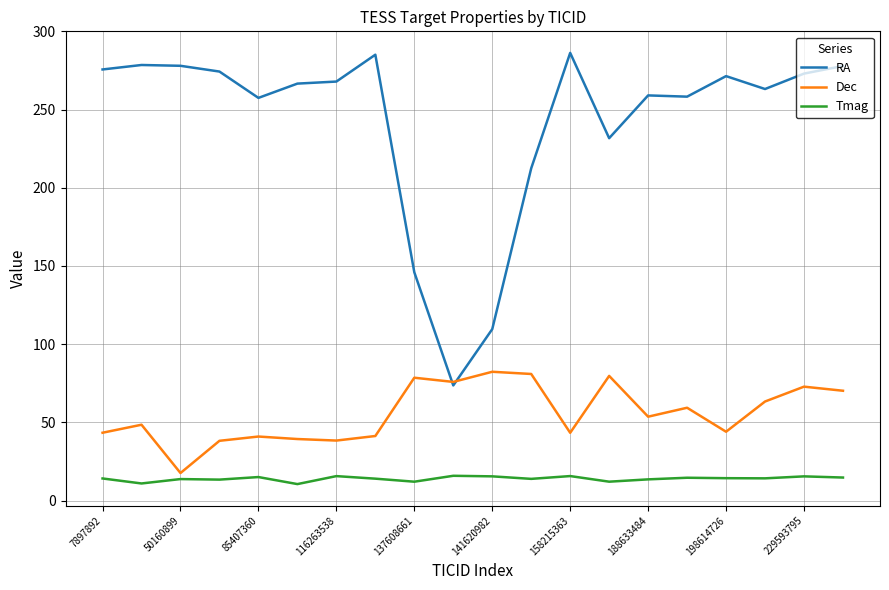

In Dec, how many points are lower than both neighbors (excluding endpoints)?

6